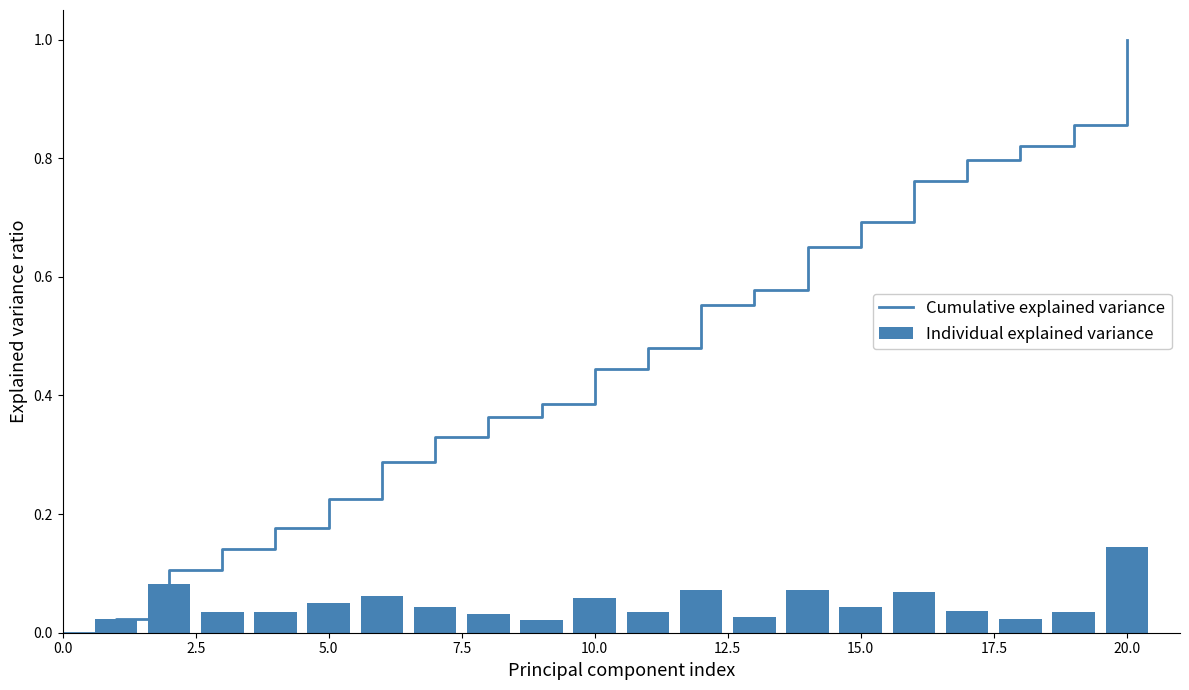

At which label does Individual explained variance reach its peak?

20.0